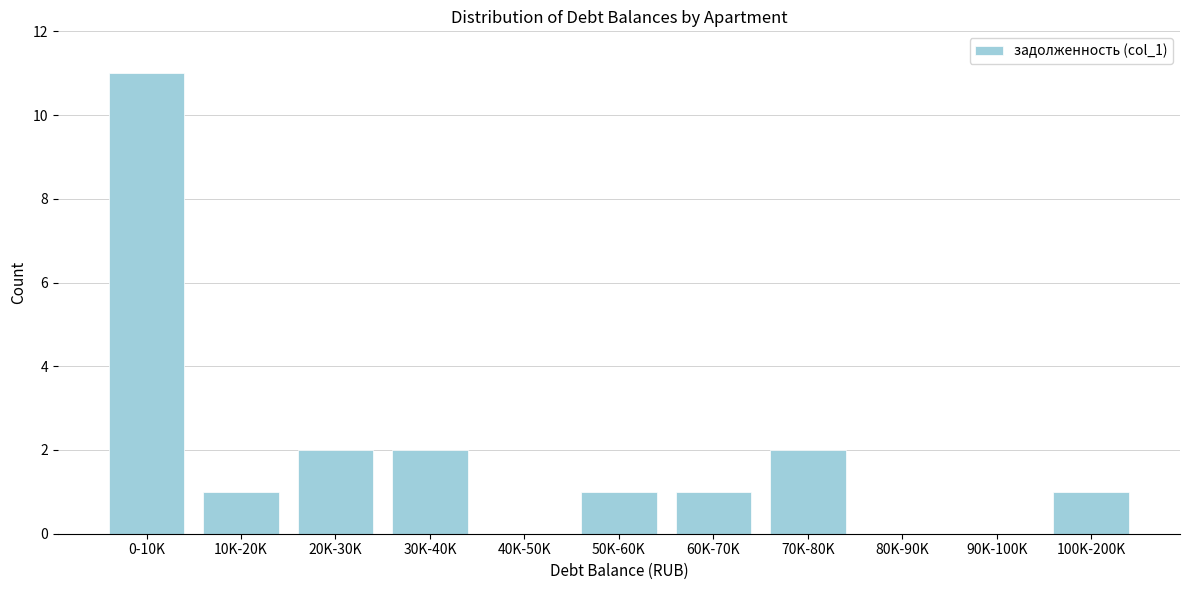

Reading right to left, list all the values displayed in this chart.

100K-200K=1	90K-100K=0	80K-90K=0	70K-80K=2	60K-70K=1	50K-60K=1	40K-50K=0	30K-40K=2	20K-30K=2	10K-20K=1	0-10K=11